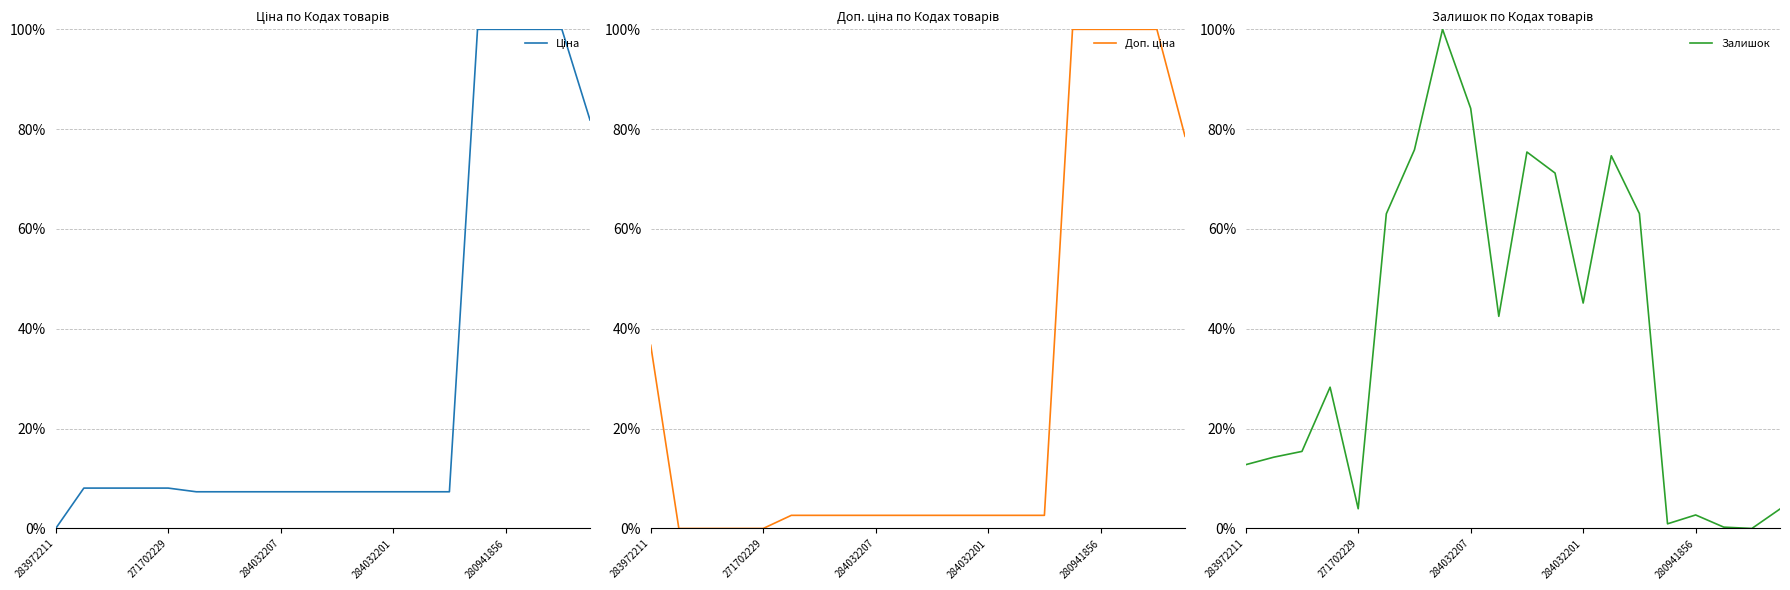

Reading right to left, extract all data points from this chart.

Ціна: 0.8	1.0	1.0	1.0	1.0	0.1	0.1	0.1	0.1	0.1	0.1	0.1	0.1	0.1	0.1	0.1	0.1	0.1	0.1	0.0
Доп. ціна: 0.8	1.0	1.0	1.0	1.0	0.0	0.0	0.0	0.0	0.0	0.0	0.0	0.0	0.0	0.0	0.0	0.0	0.0	0.0	0.4
Залишок: 0.0	0.0	0.0	0.0	0.0	0.6	0.7	0.5	0.7	0.8	0.4	0.8	1.0	0.8	0.6	0.0	0.3	0.2	0.1	0.1